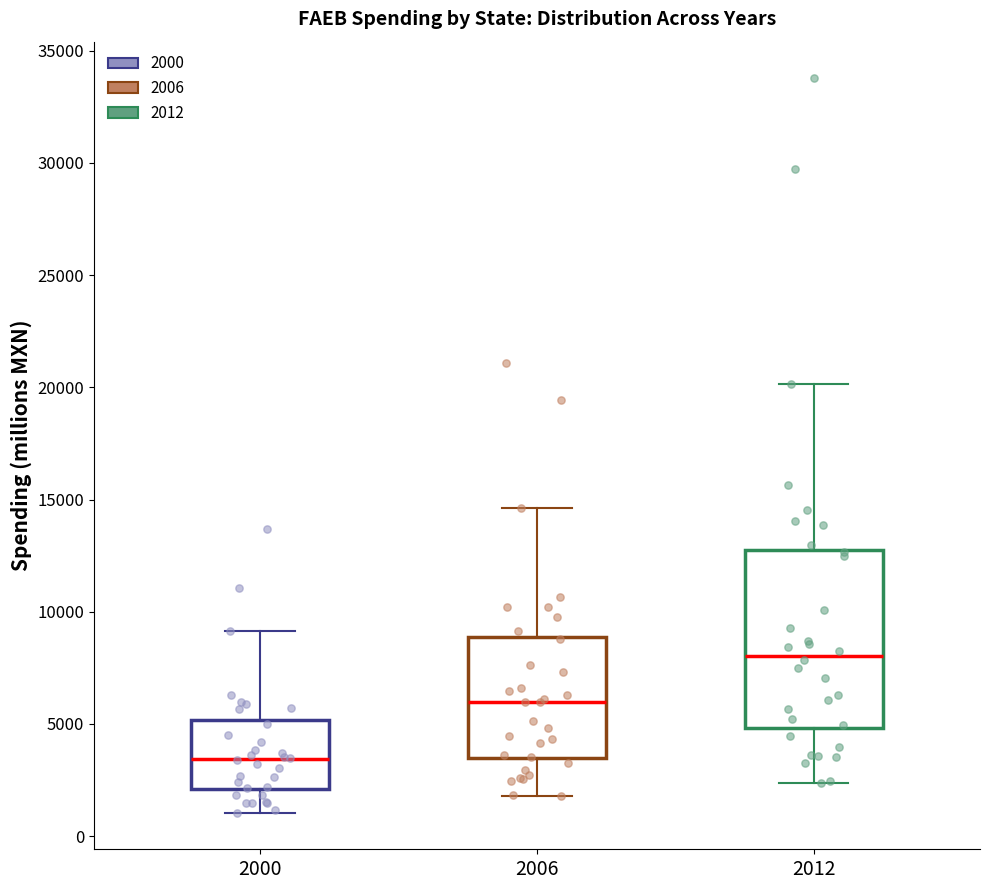

Which box is the tallest, from its lower edge to its upper edge?

2012